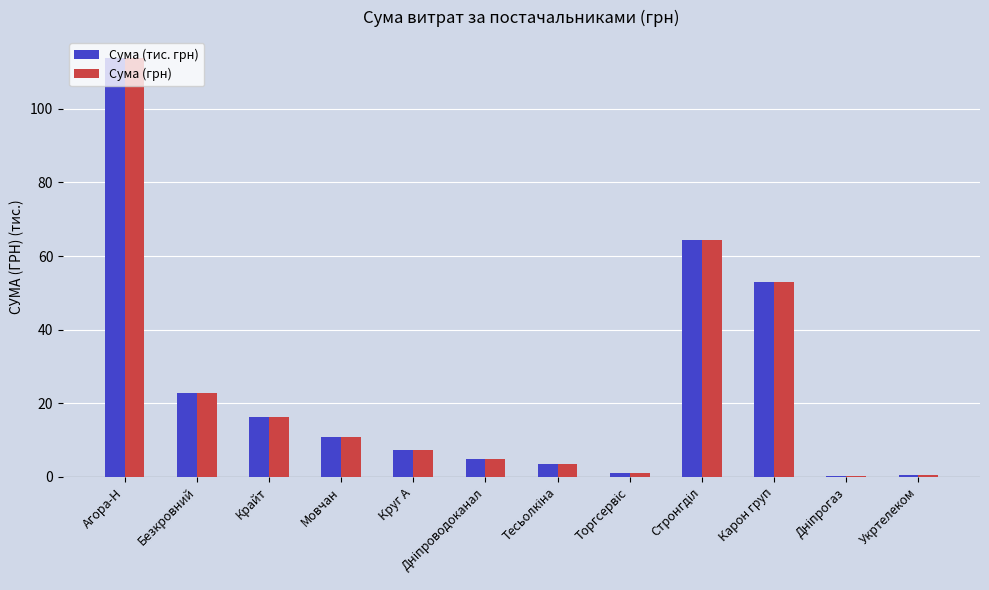

Is the value of Сума (грн) at Укртелеком greater than the value of Сума (тис. грн) at Карон груп?

No